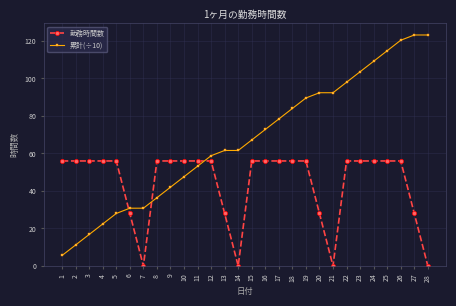

Between 4 and 26, which series saw the biggest shift?

累計(÷10)